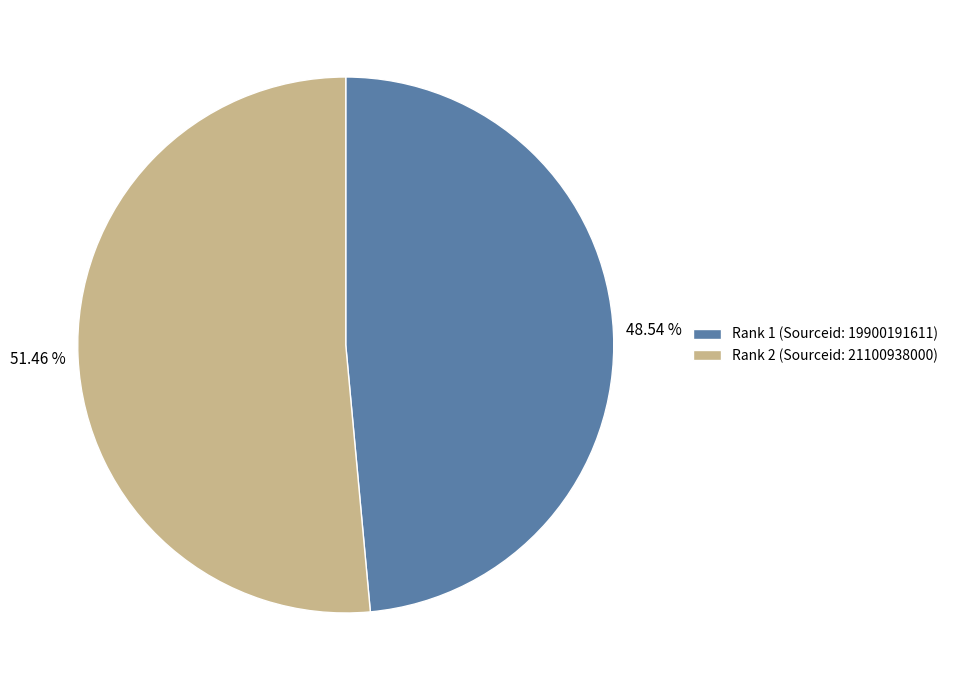

How many slices are in this pie chart?

2